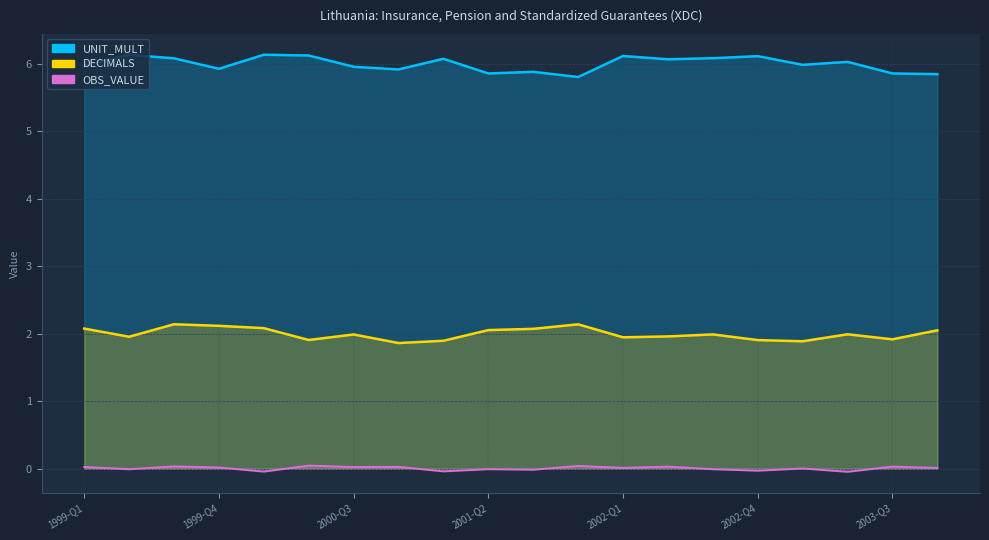

Is it true that DECIMALS equals 2 at 2003-Q1?

True